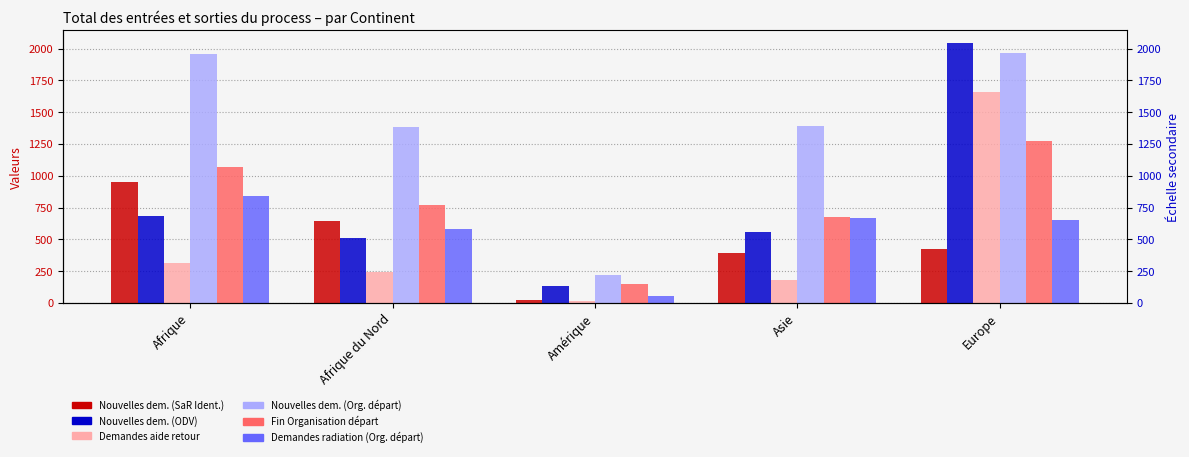

At which label is Nouvelles dem. (ODV) closest to 1085?

Afrique